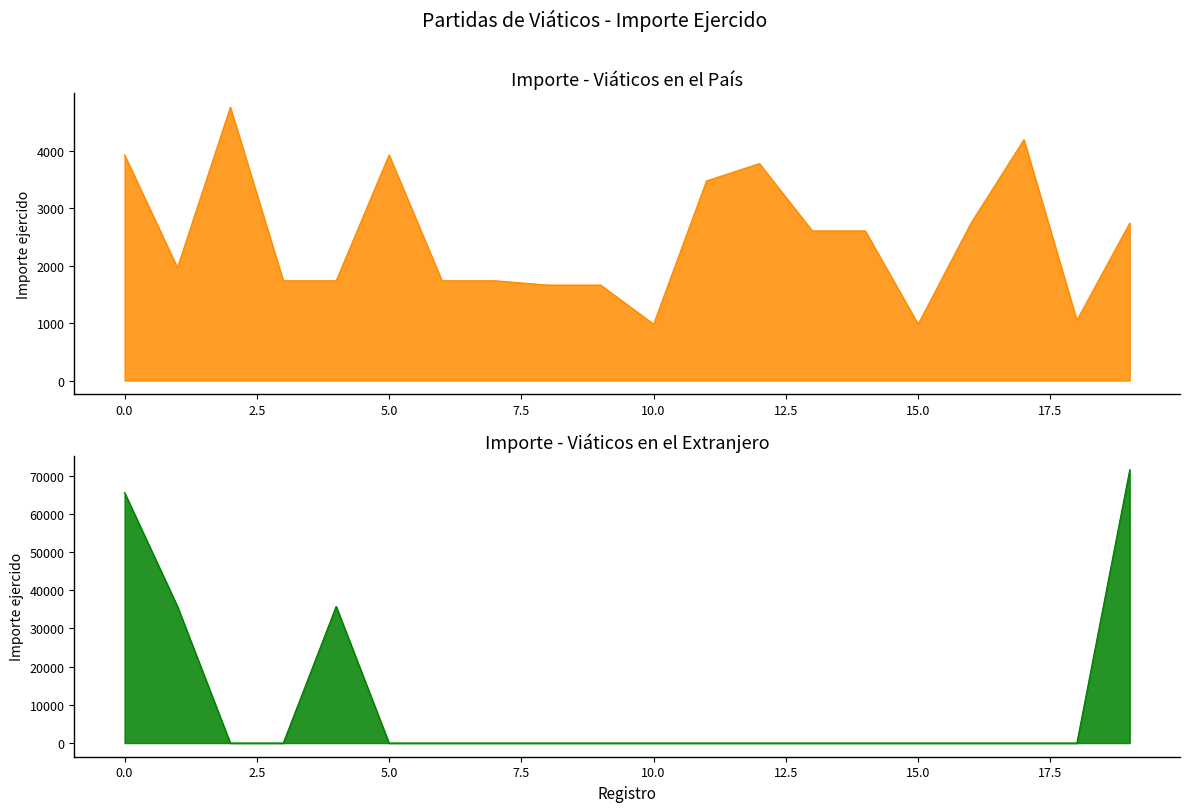

Between 16 and 19, which series saw the biggest shift?

Viáticos en el Extranjero